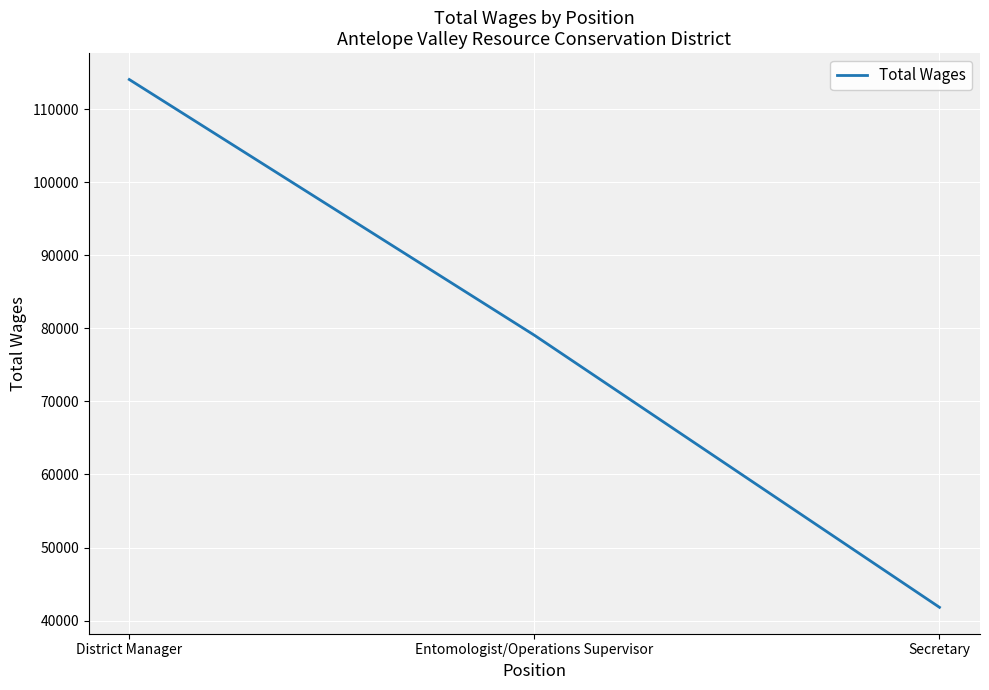

Count the number of data series in this chart.

1